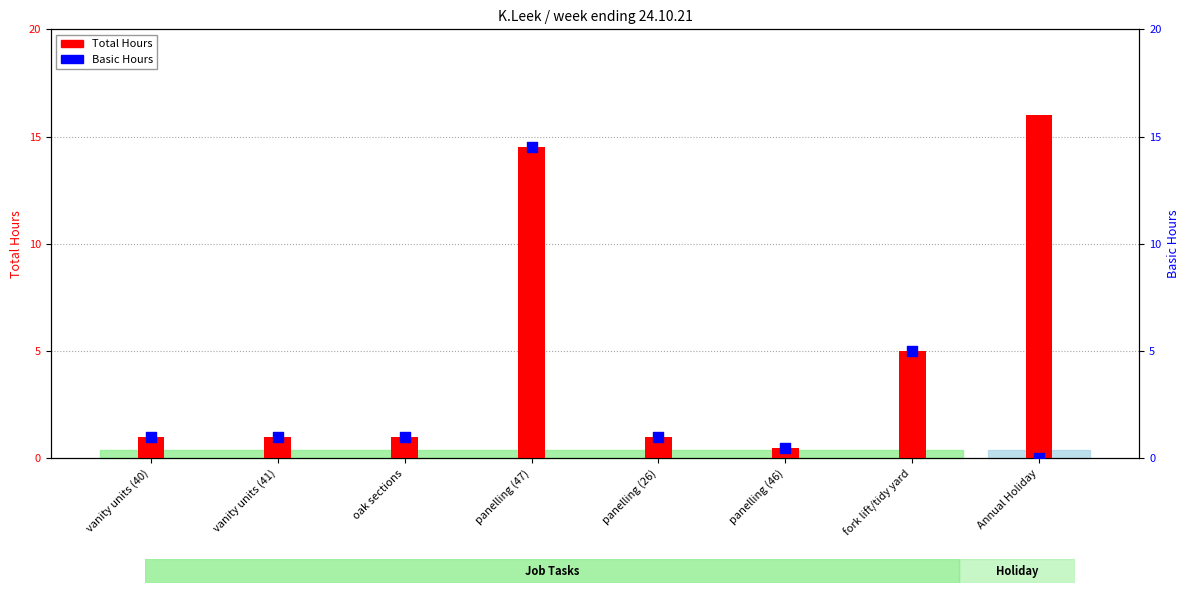

What are all the series names shown in the legend?

Total Hours, Basic Hours